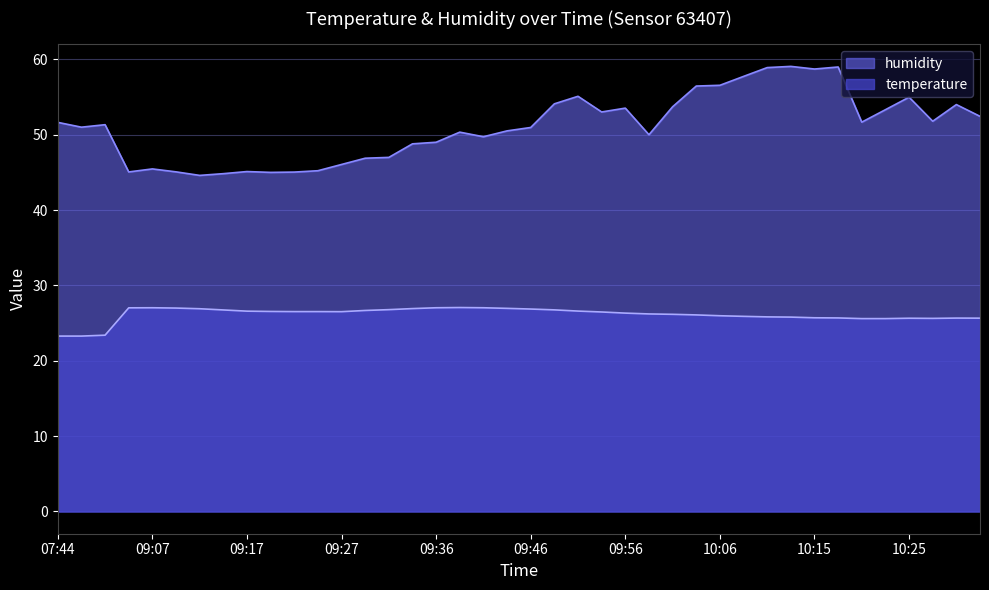

At which category is the sum across all series the highest?

10:13